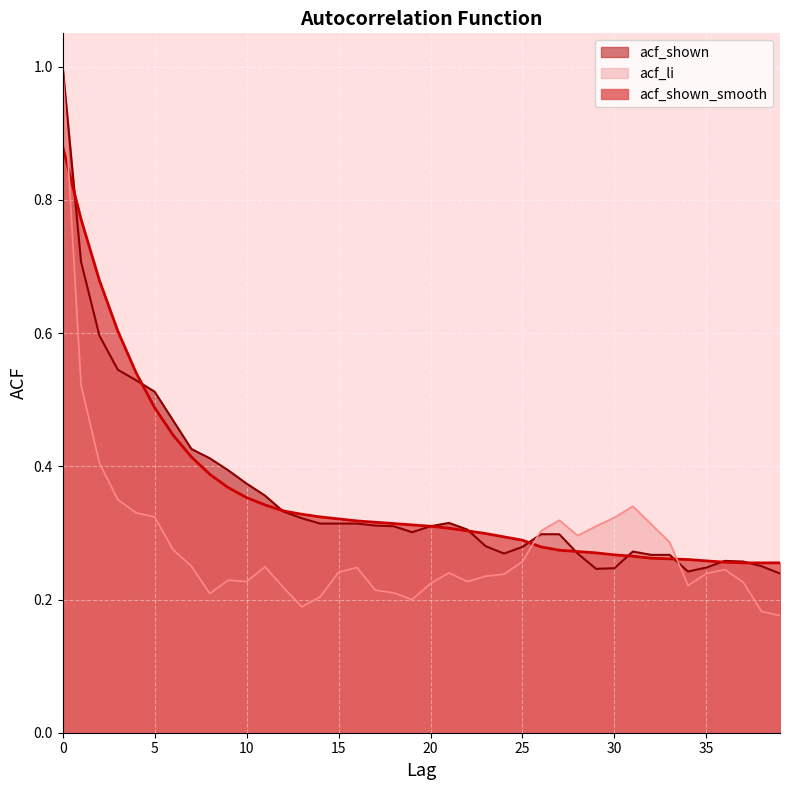

Which series has the largest range (max minus min)?

acf_li